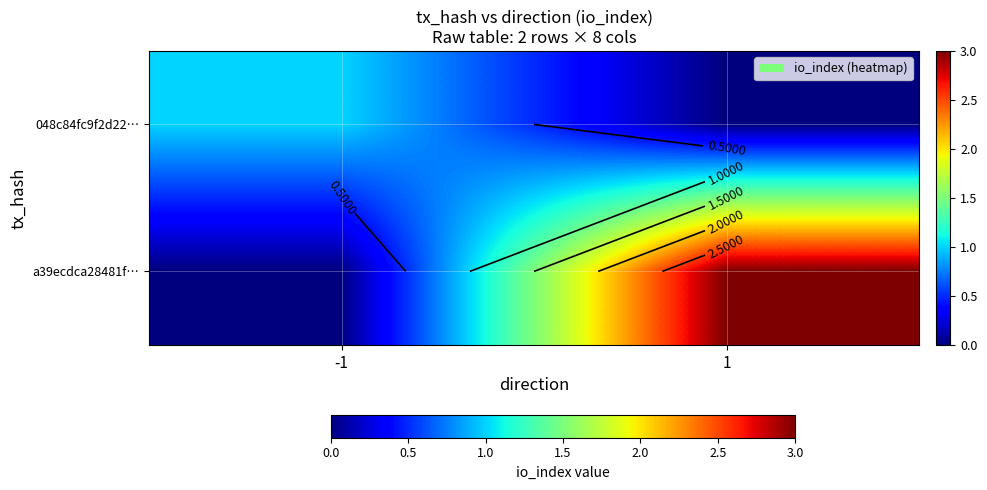

What is the difference between the a39ecdca28481f… values at -1 and 1?

3